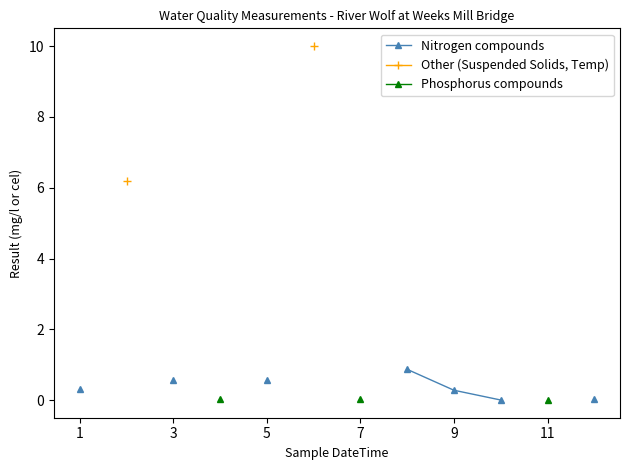

Which has a higher value, 7 or 5?

5